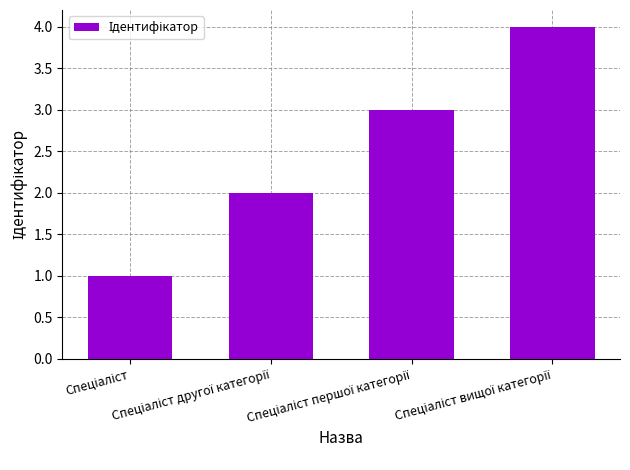

Does the chart contain stacked bars?

No